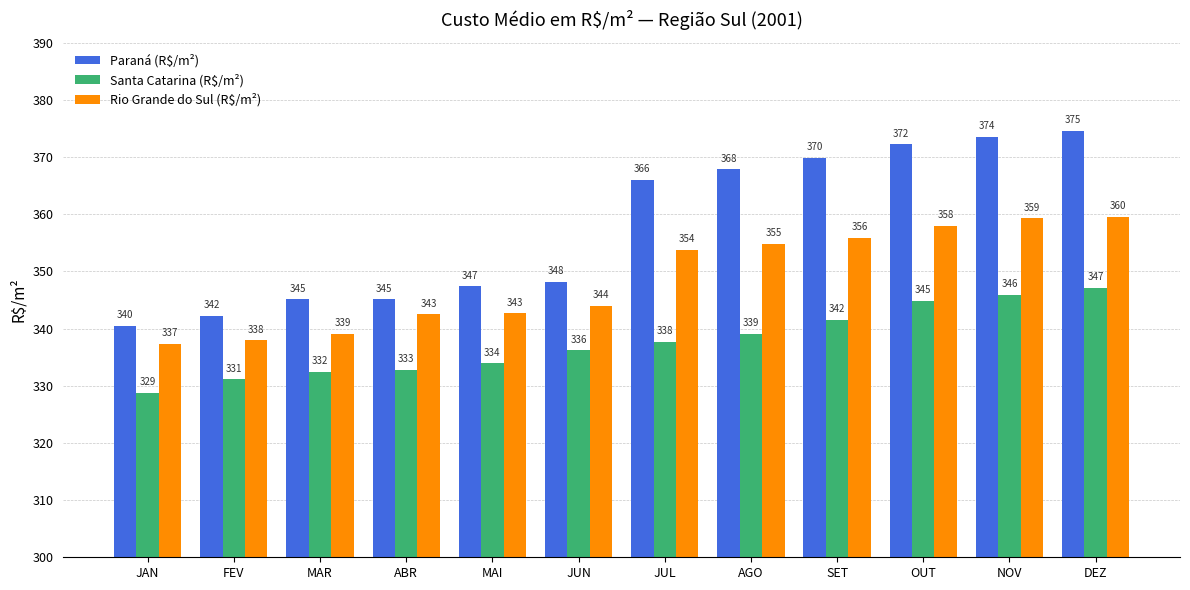

Count the number of categories in the chart.

12